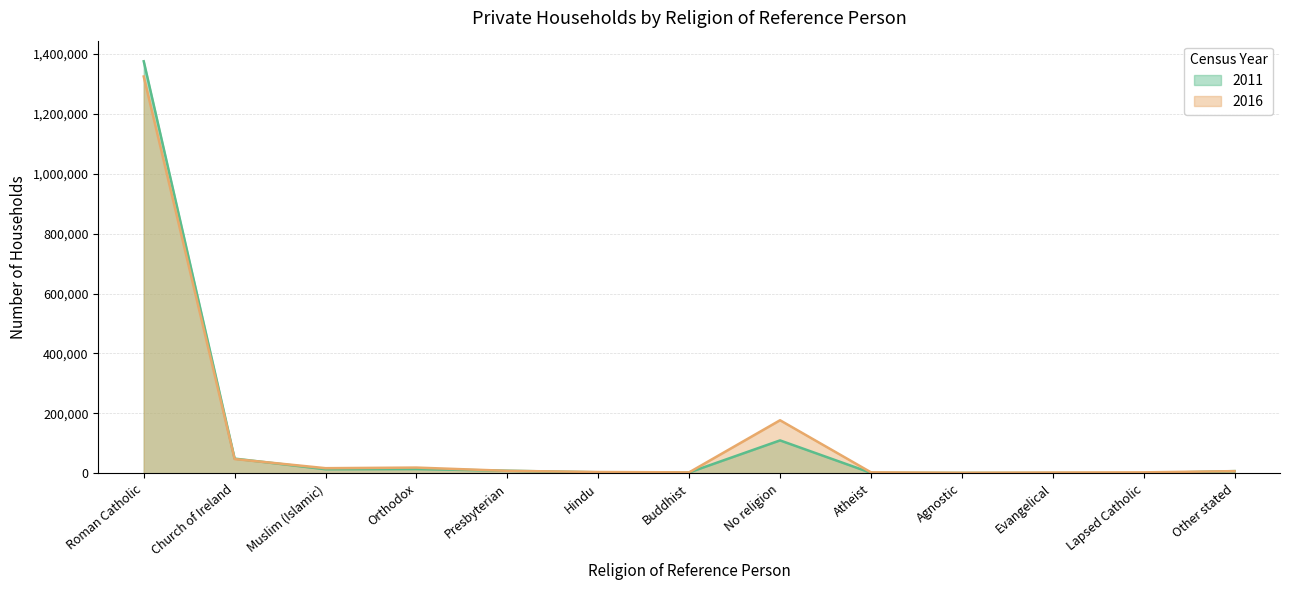

What is the average value of the 2016 series?

124808